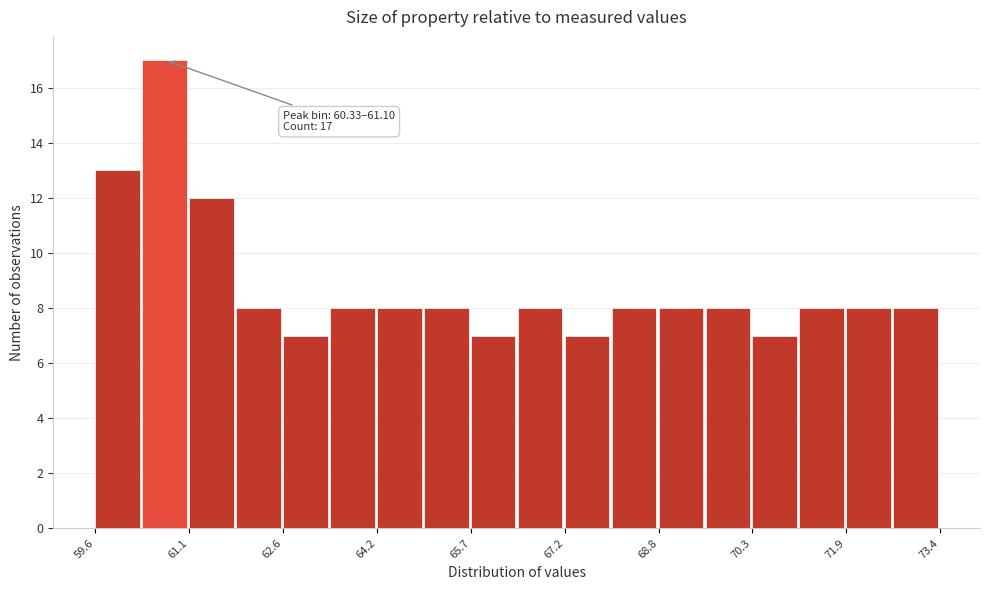

Read against the x-axis, roughly where is the centre of the tallest bar?

60.6